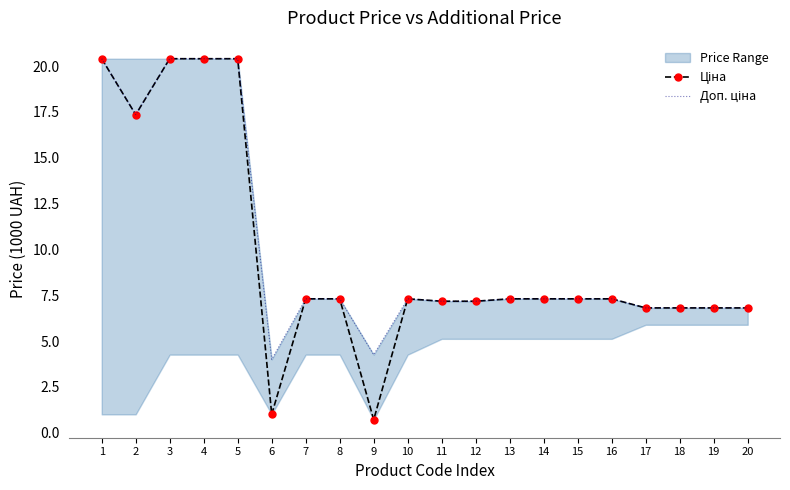

Rank the categories by Доп. ціна value from highest to lowest.

1, 3, 4, 5, 2, 7, 8, 10, 13, 14, 15, 16, 11, 12, 17, 18, 19, 20, 9, 6